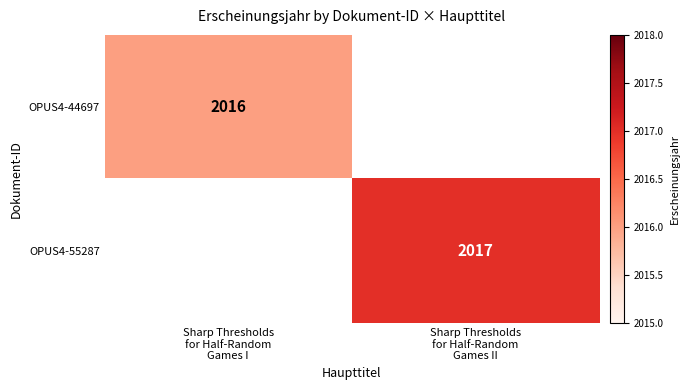

Count the number of data series in this chart.

2